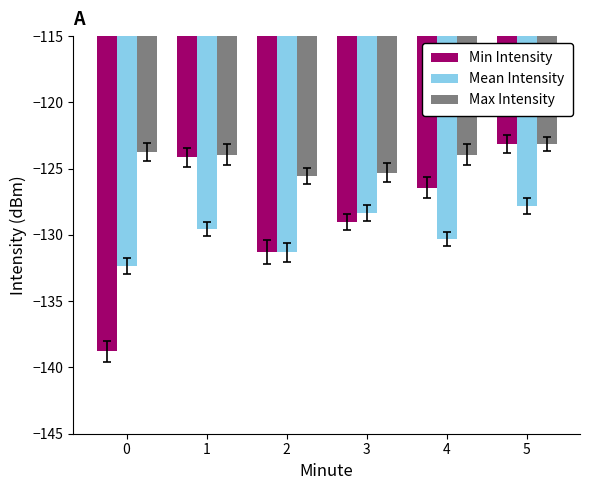

List the labels in order of Min Intensity value, smallest first.

0, 2, 3, 4, 1, 5